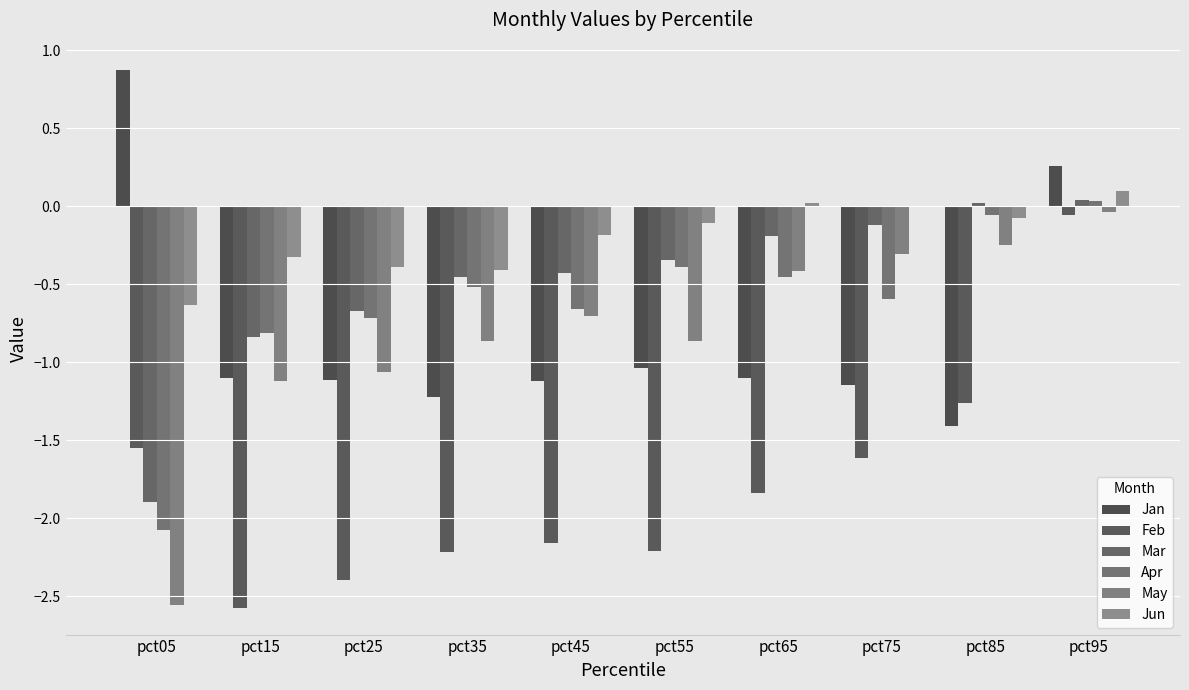

Which series has the largest total across all categories?

Jun